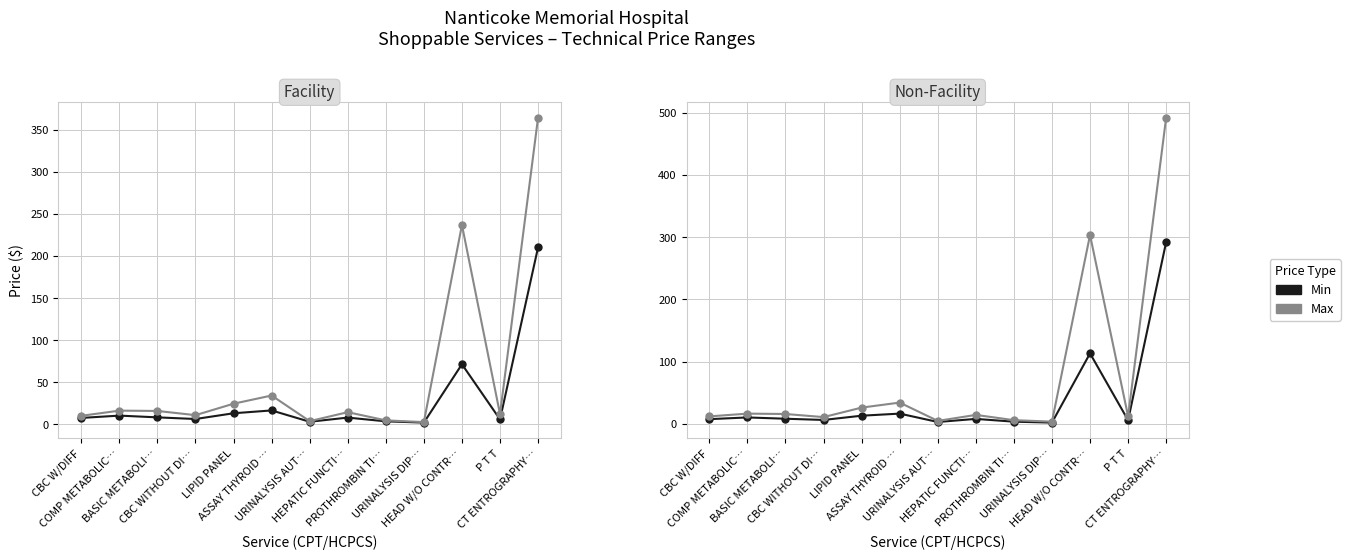

What is the difference between the Max values at PROTHROMBIN TI… and P T T?

6.2